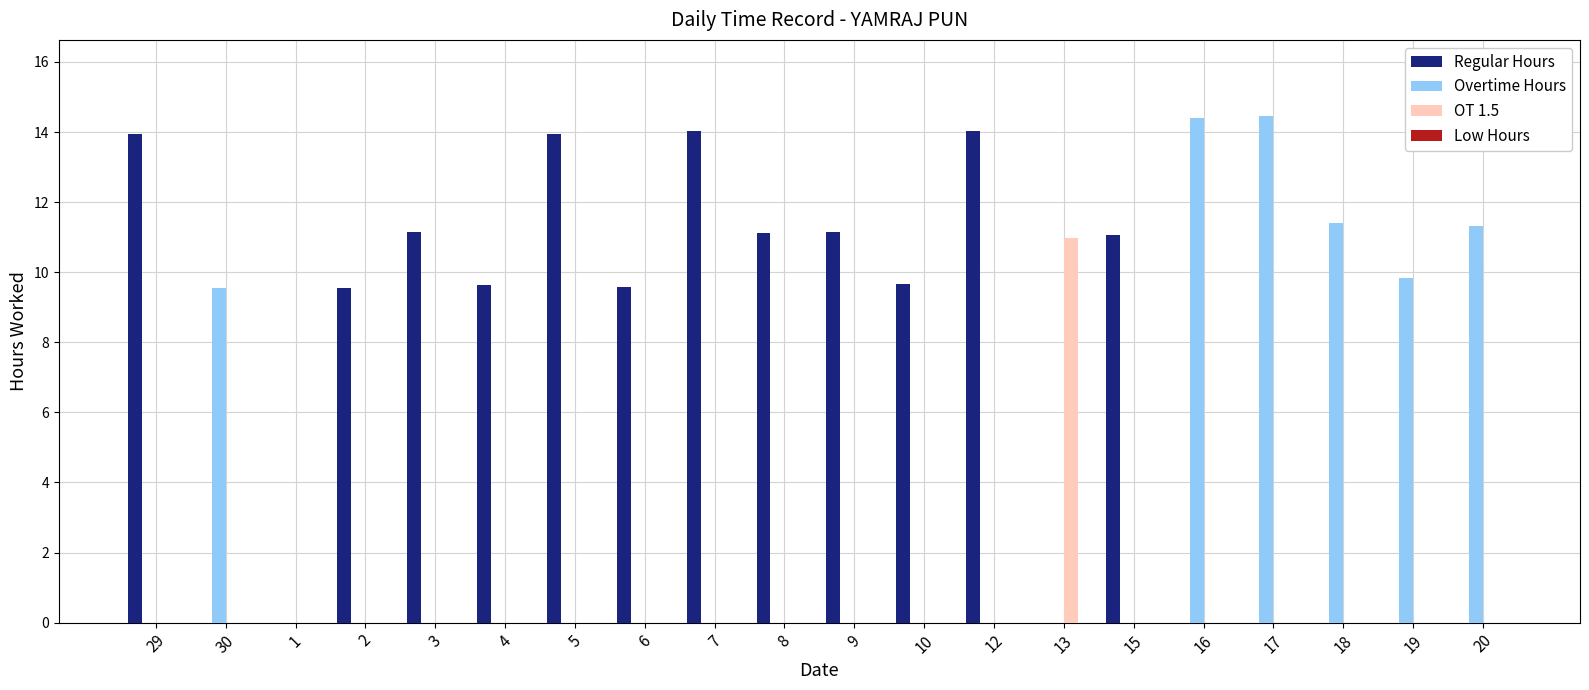

At which label does Regular Hours first exceed 9?

29